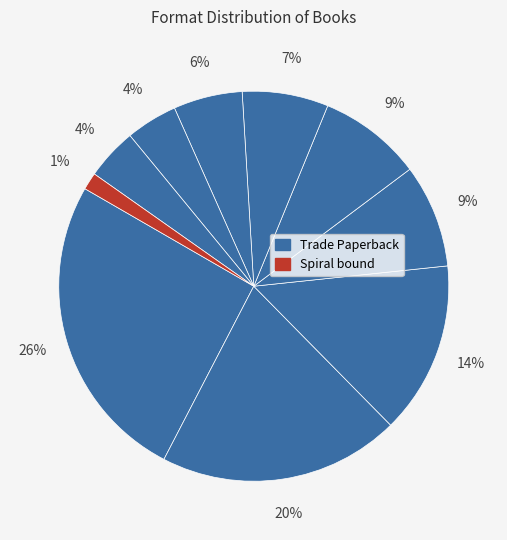

Count the number of slices in the pie.

10